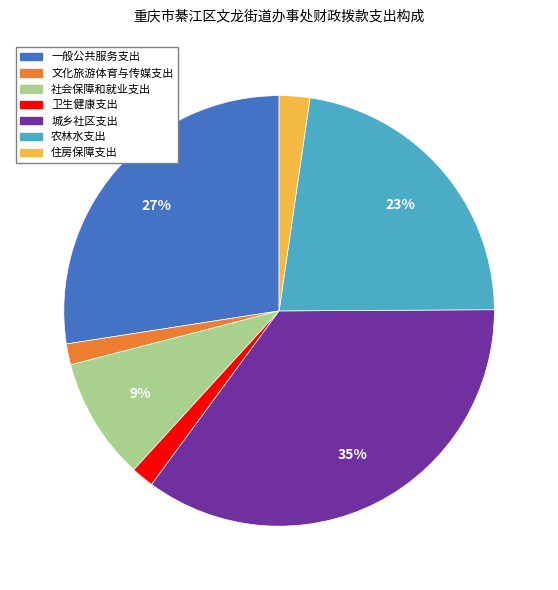

Is the sum of 卫生健康支出 and 一般公共服务支出 greater than half?

No